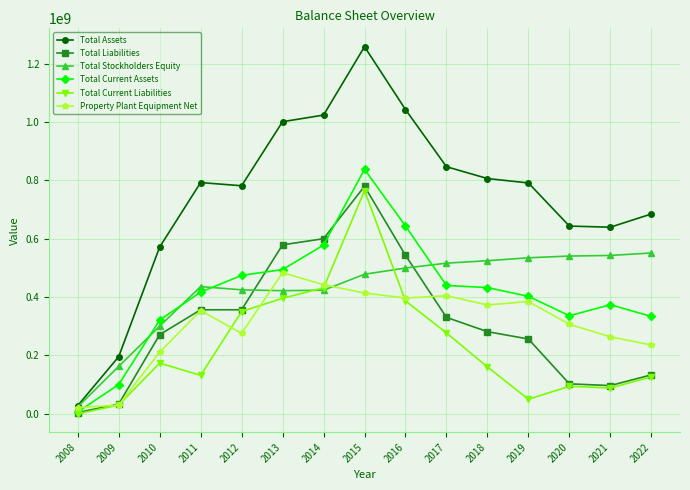

What value does the Total Current Assets series have at 2010, to the nearest 50?

321357000